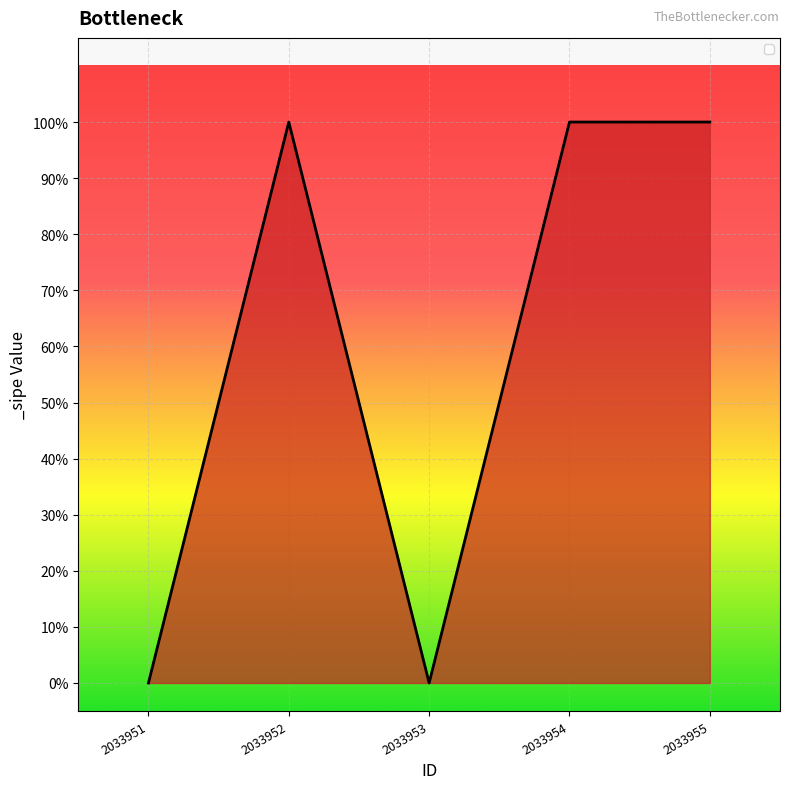

Does the chart display data point markers on the line(s)?

No